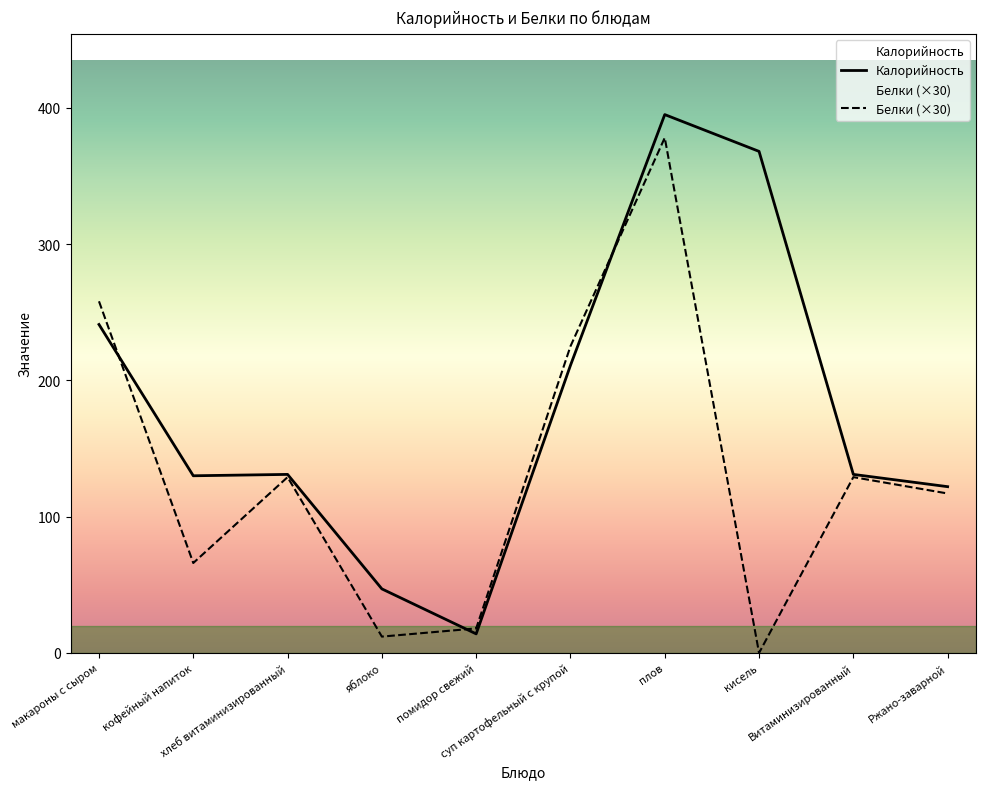

At how many categories does at least one series exceed 130?

6